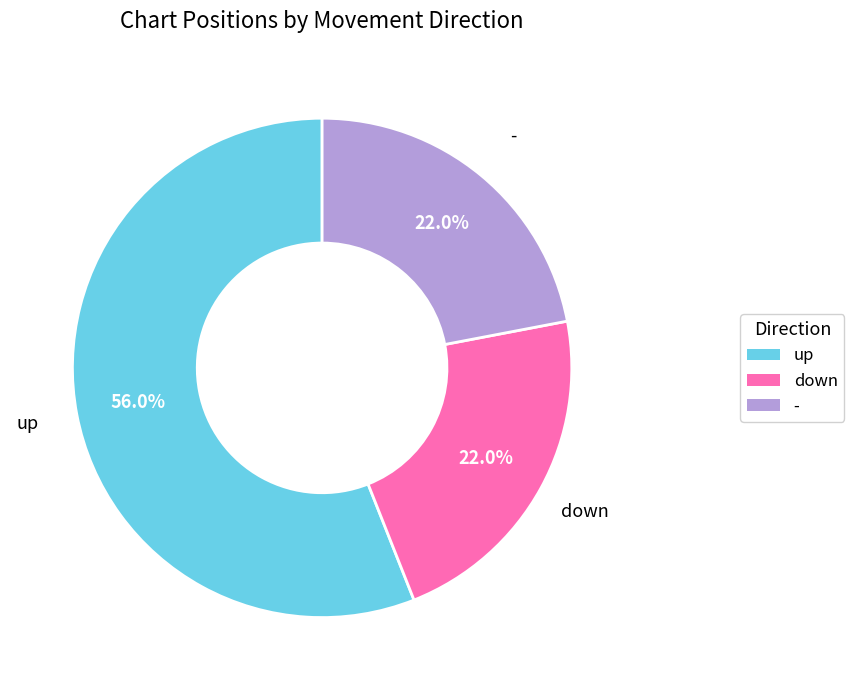

To the nearest percent, what portion does - represent?

22%